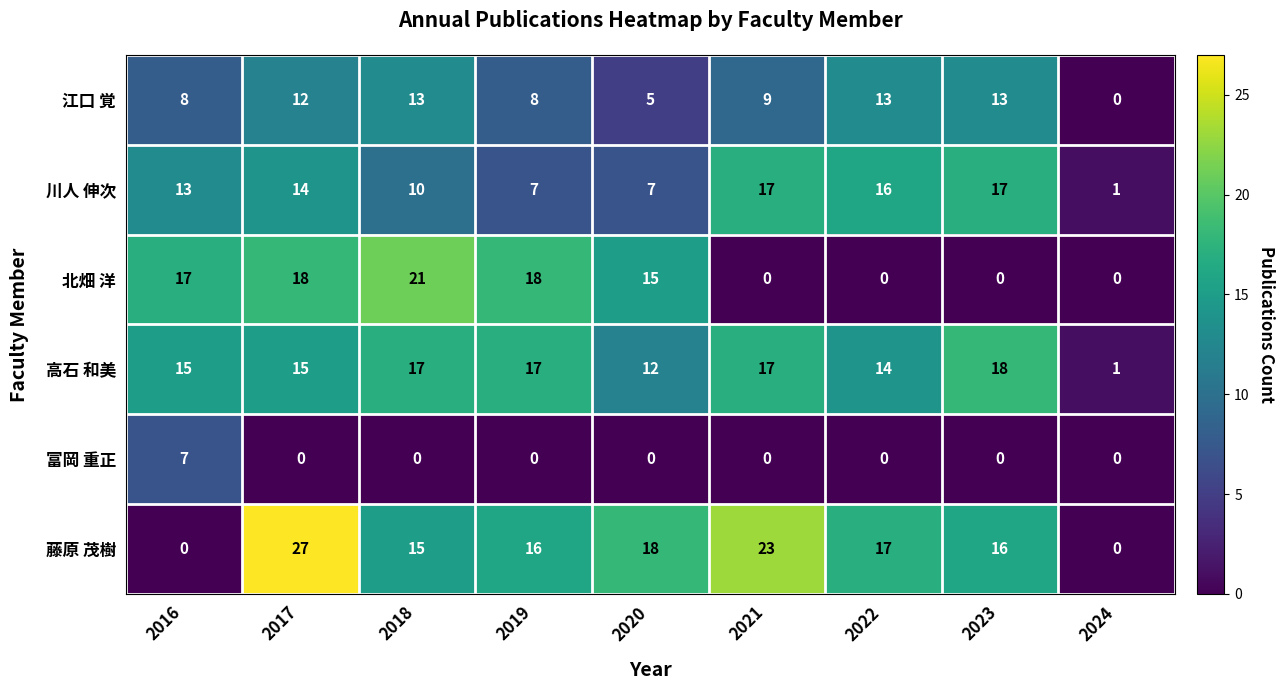

At which category is the sum across all series the highest?

2017